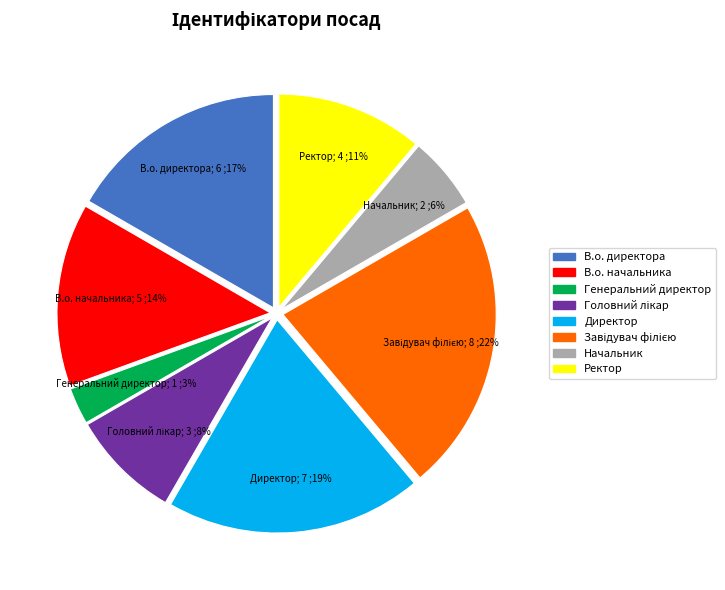

To the nearest percent, what portion does В.о. директора represent?

17%